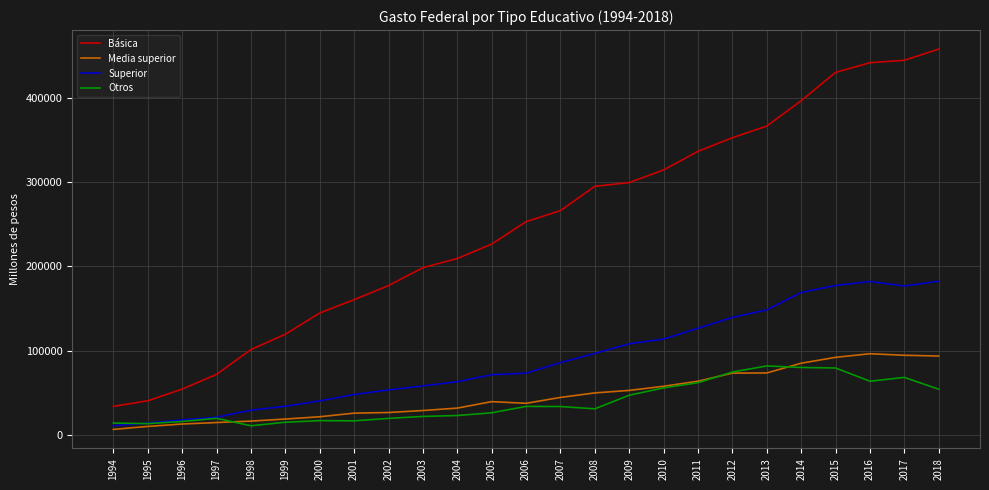

Between 2007 and 2014, which series saw the biggest shift?

Básica